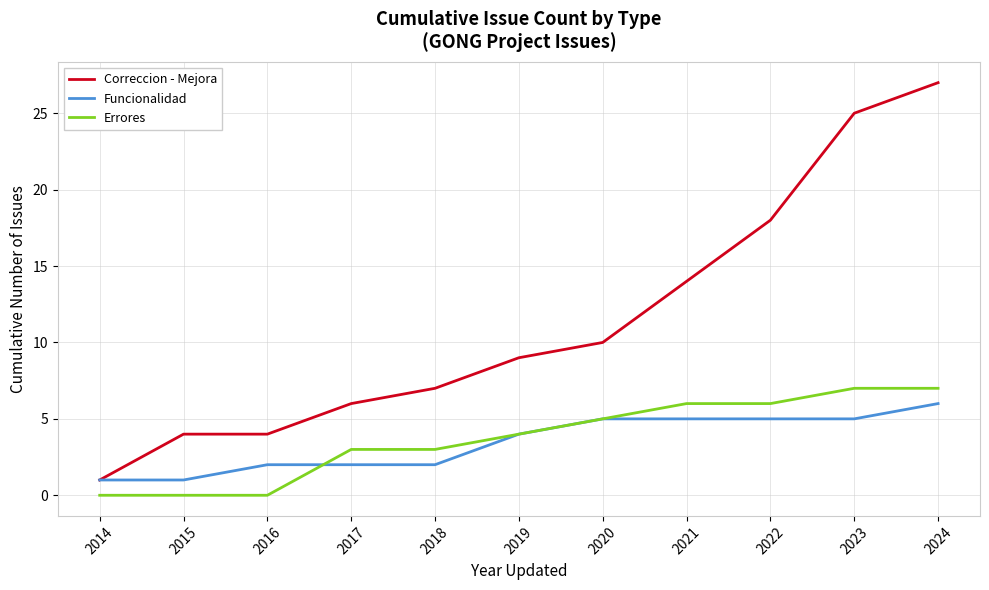

What is the highest value of the Errores series?

7